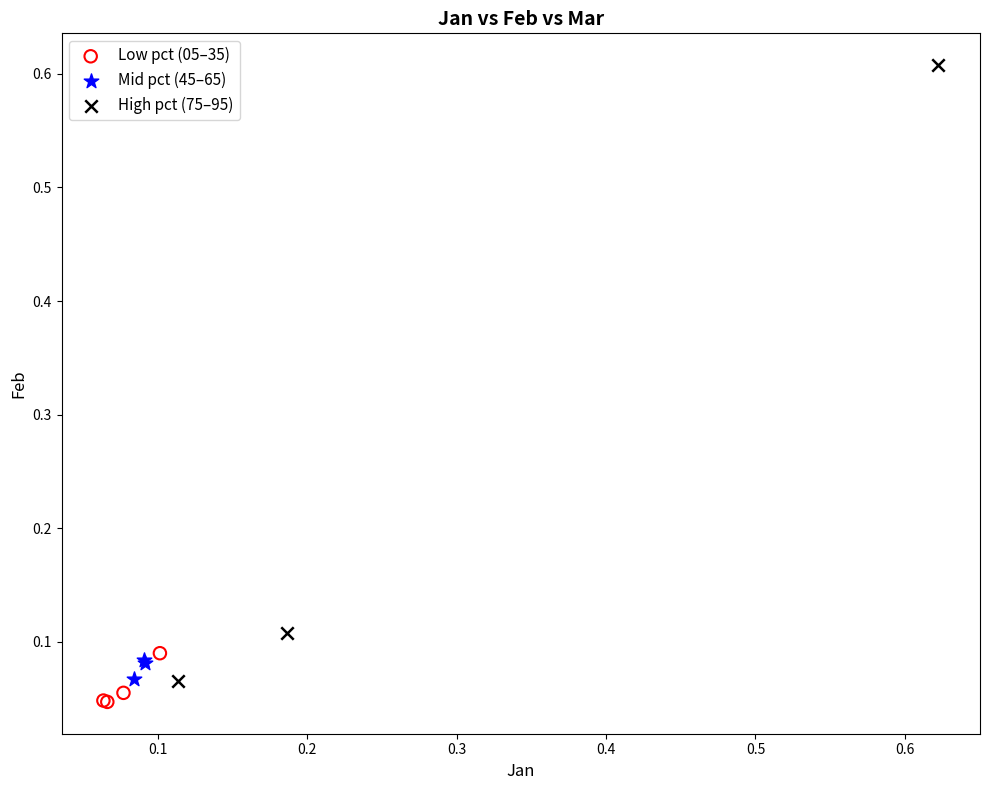

Which series has the largest Y range (max minus min)?

High pct (75–95)